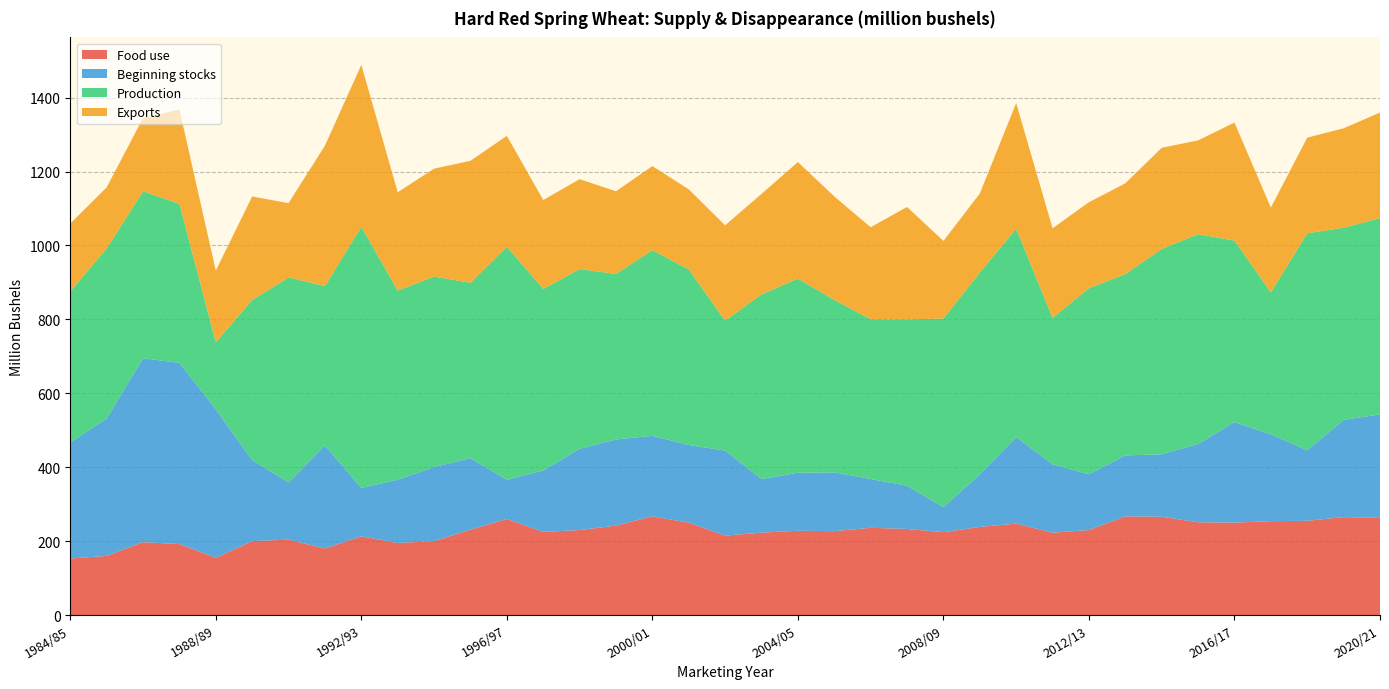

Reading left to right, what are all the values shown in this chart?

Food use: 153.0	160.0	197.2	192.0	155.0	200.0	204.0	180.0	213.0	195.0	200.0	231.0	260.0	225.0	230.0	242.0	267.0	250.0	215.0	223.0	228.0	227.0	236.0	233.0	224.2	238.5	247.4	222.8	230.0	267.0	266.0	251.0	250.0	254.0	255.0	265.0	263.0
Beginning stocks: 314.0	371.9	497.7	490.4	401.8	219.1	154.9	278.9	130.9	171.1	200.6	193.3	106.0	166.0	220.0	233.0	218.0	210.0	230.0	145.0	157.0	159.0	132.0	117.0	68.0	142.0	234.0	185.0	151.0	165.0	169.0	212.0	272.0	235.0	191.0	263.0	280.0
Production: 408.8	460.2	451.4	430.6	181.2	433.5	554.7	431.2	706.7	511.8	515.3	474.8	630.6	491.3	486.4	447.9	502.3	475.1	351.4	499.7	525.5	466.6	432.3	450.1	510.1	546.4	564.0	396.2	503.5	490.6	555.5	567.6	491.3	384.2	587.0	519.9	531.2
Exports: 183.4	165.1	198.5	255.0	193.9	280.0	201.0	380.0	438.0	266.0	292.0	330.0	300.0	240.6	243.0	223.8	227.5	216.8	258.1	271.8	315.3	280.2	249.0	304.2	209.9	213.7	339.7	242.5	232.6	245.6	273.7	253.7	319.4	229.3	258.8	269.1	285.5